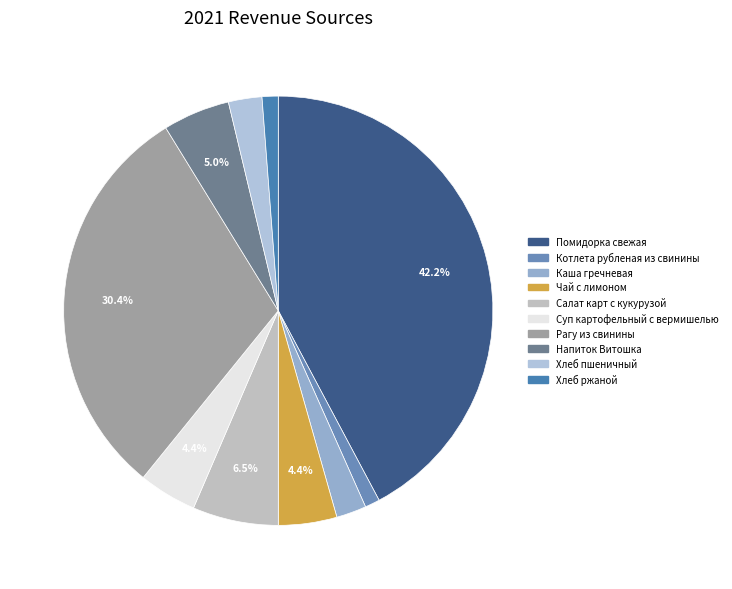

How much of the chart is everything except Суп картофельный с вермишелью?

95.6%